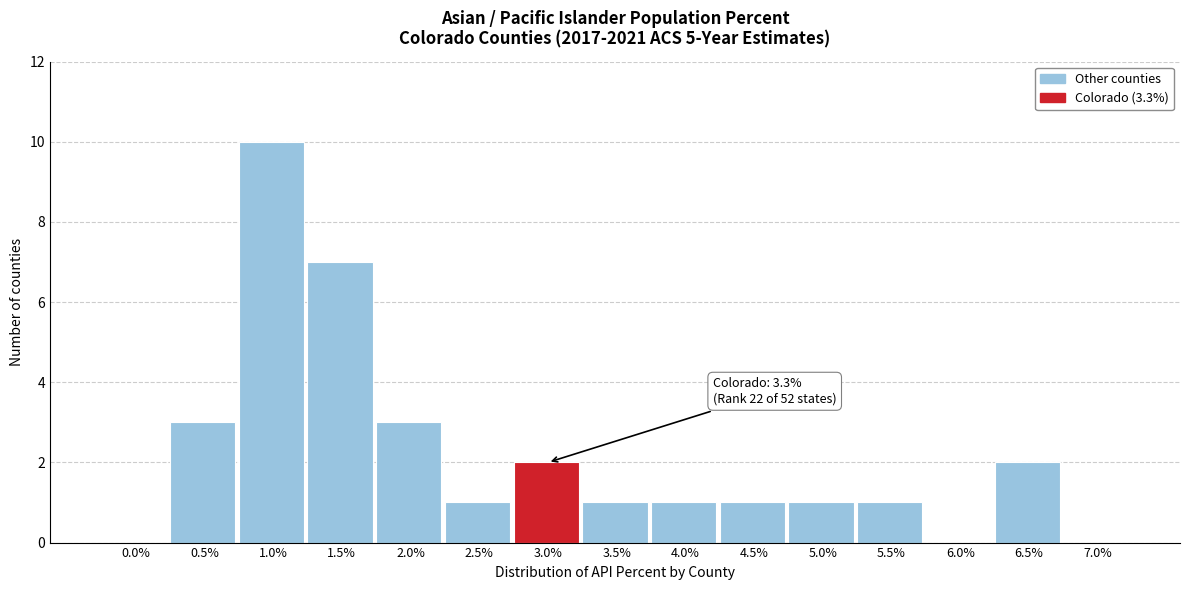

Reading left to right, transcribe all the data shown in this chart.

0.0%=0	0.5%=3	1.0%=10	1.5%=7	2.0%=3	2.5%=1	3.0%=2	3.5%=1	4.0%=1	4.5%=1	5.0%=1	5.5%=1	6.0%=0	6.5%=2	7.0%=0